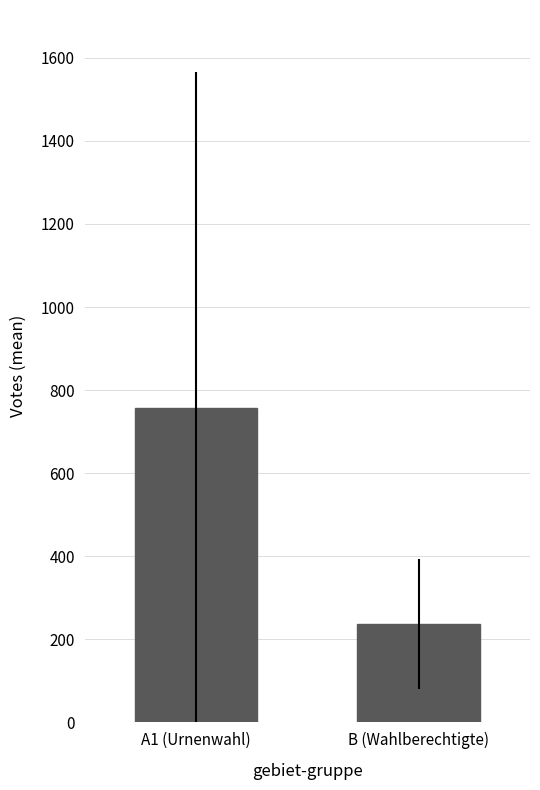

The value at A1 (Urnenwahl) is 757.3. True or false?

True